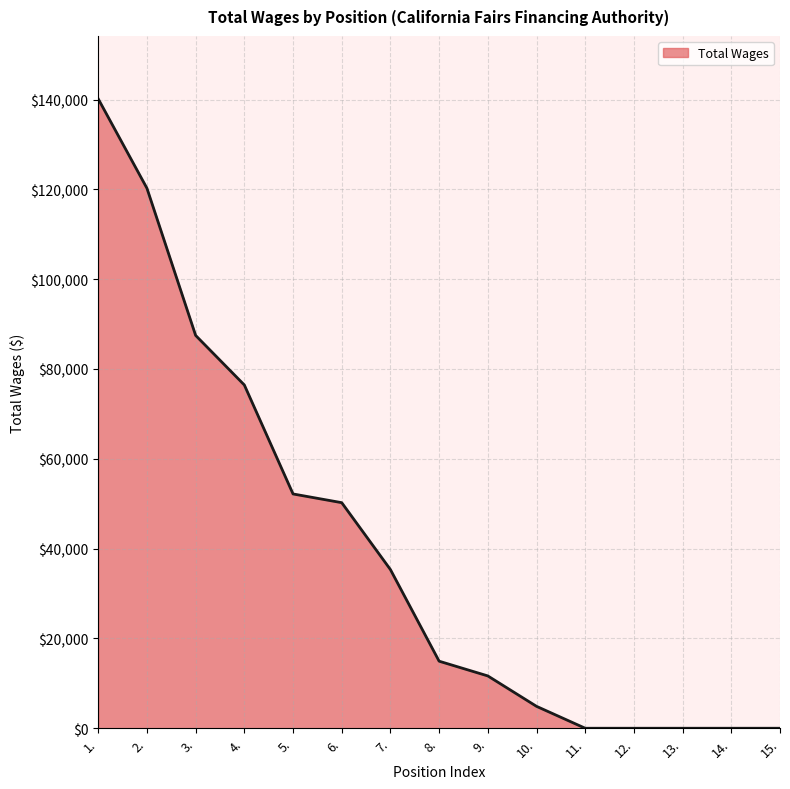

What is the maximum value shown in the chart?

140149